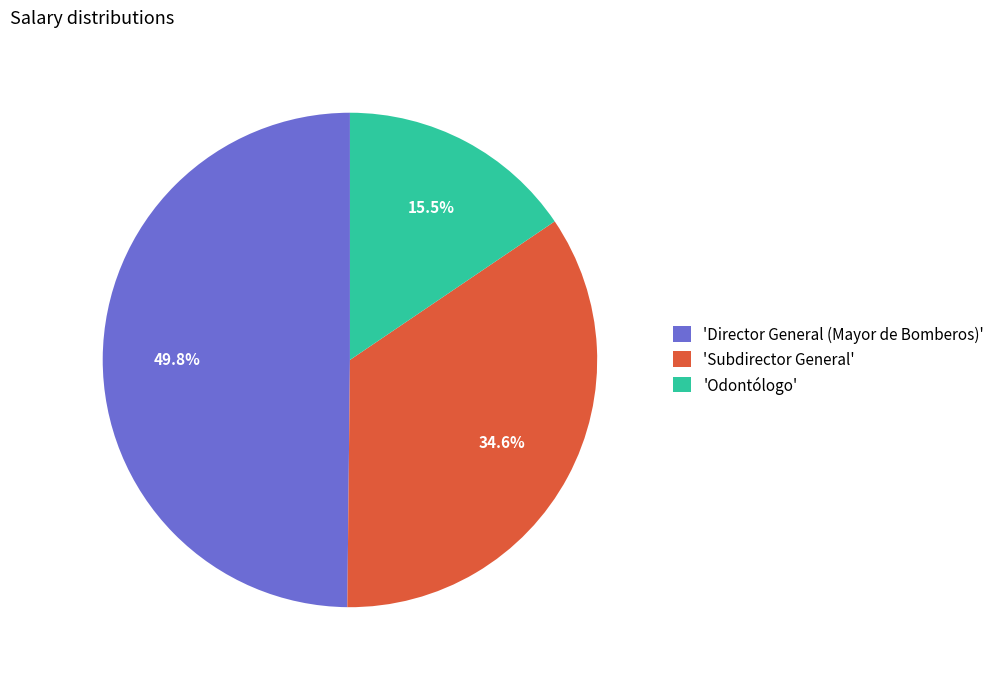

How many slices are in this pie chart?

3